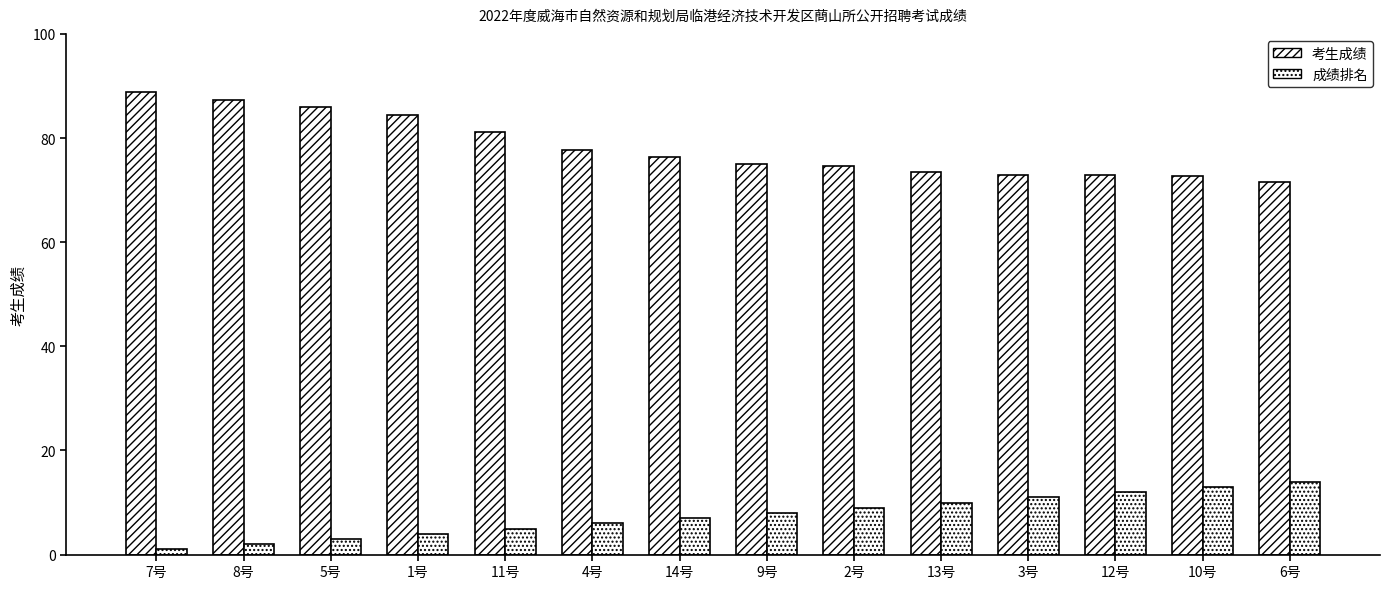

What is the average value of the 考生成绩 series?

78.2